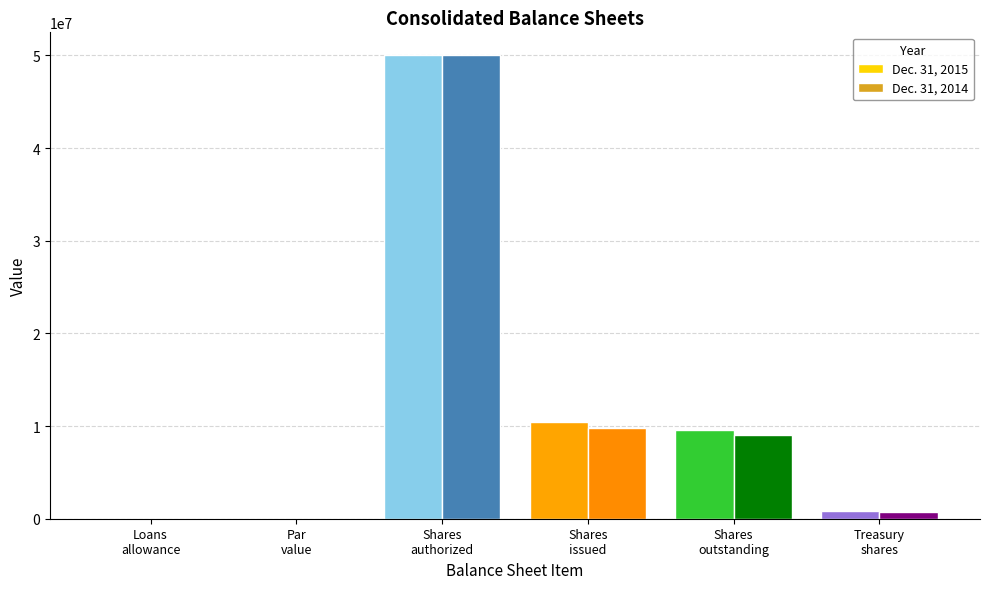

What is the greatest value displayed?

50000000